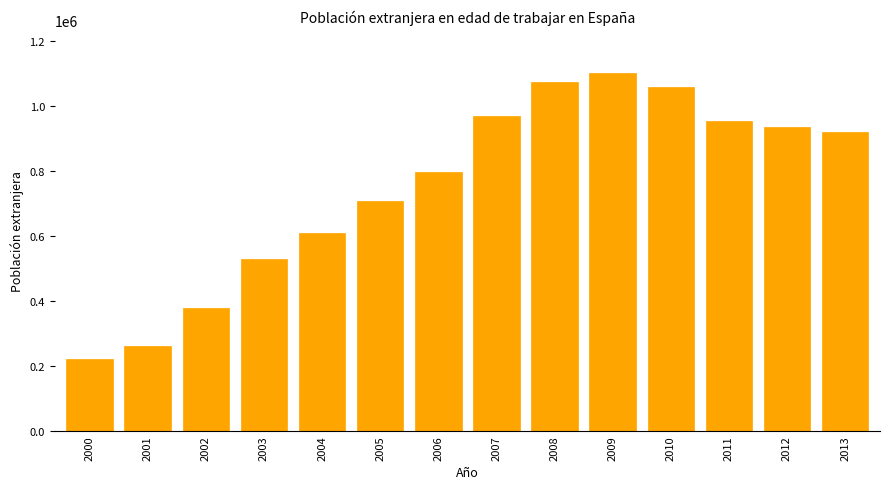

What is the difference between the values at 2008 and 2006?

279184